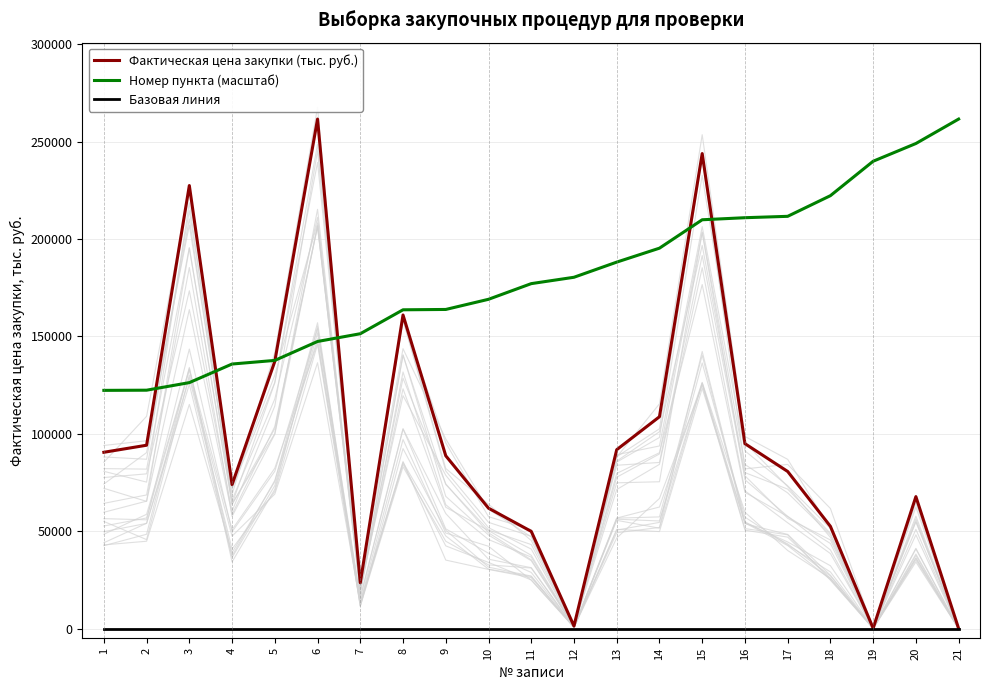

What is the sum of all Фактическая цена закупки (тыс. руб.) values?

2011429.3